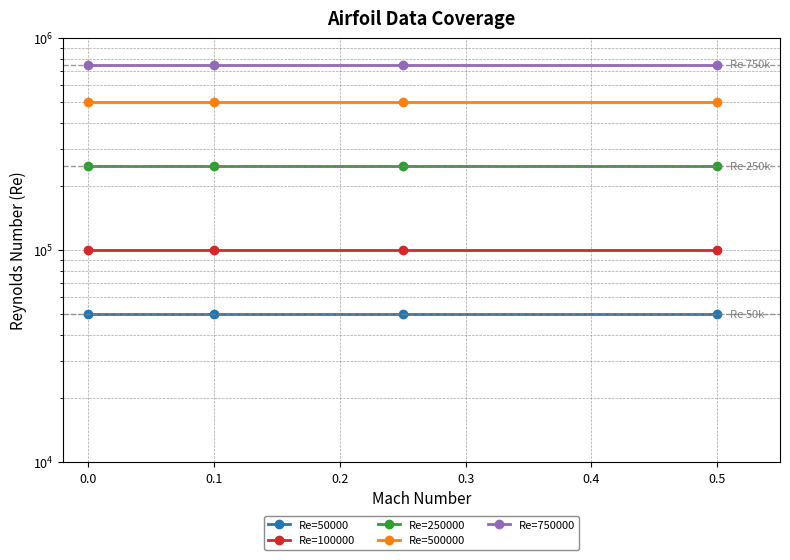

True or false: Re=250000 and Re=750000 intersect in this chart.

False